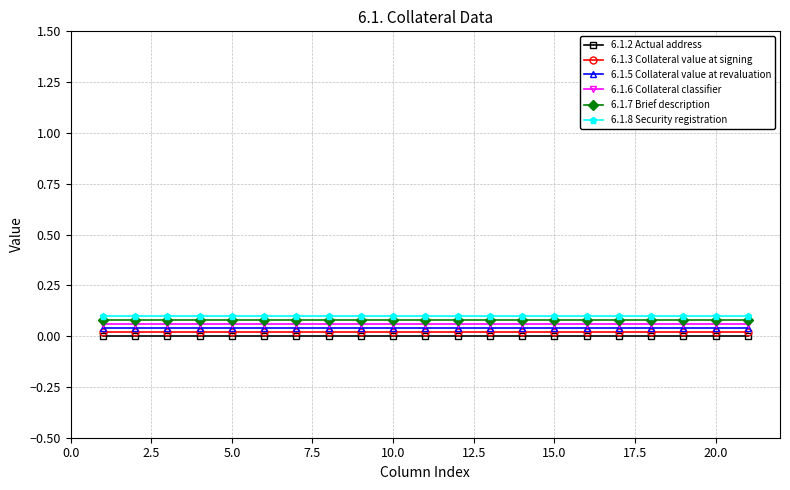

True or false: 6.1.3 Collateral value at signing and 6.1.8 Security registration intersect in this chart.

False